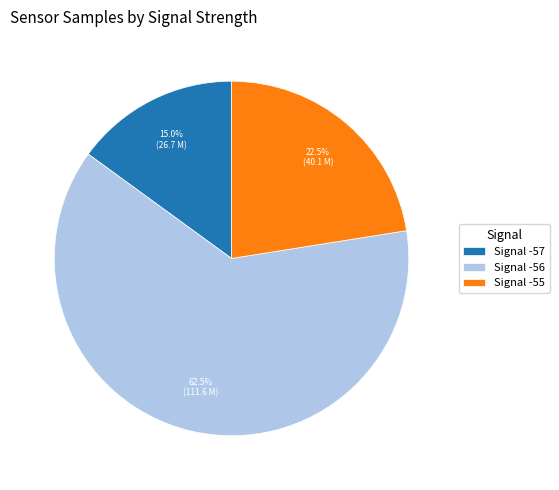

Does Signal -56 represent more than half of the total?

Yes